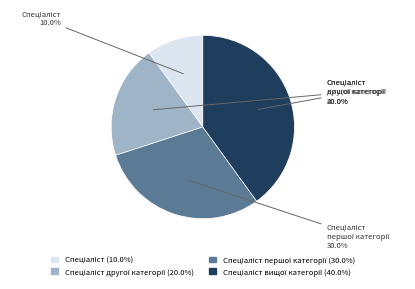

Does any single category account for the majority?

No